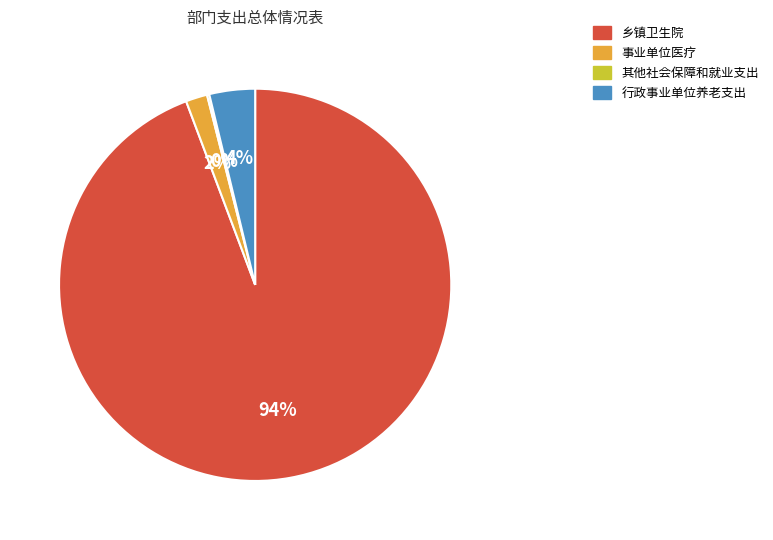

Is there a majority slice in this chart?

Yes